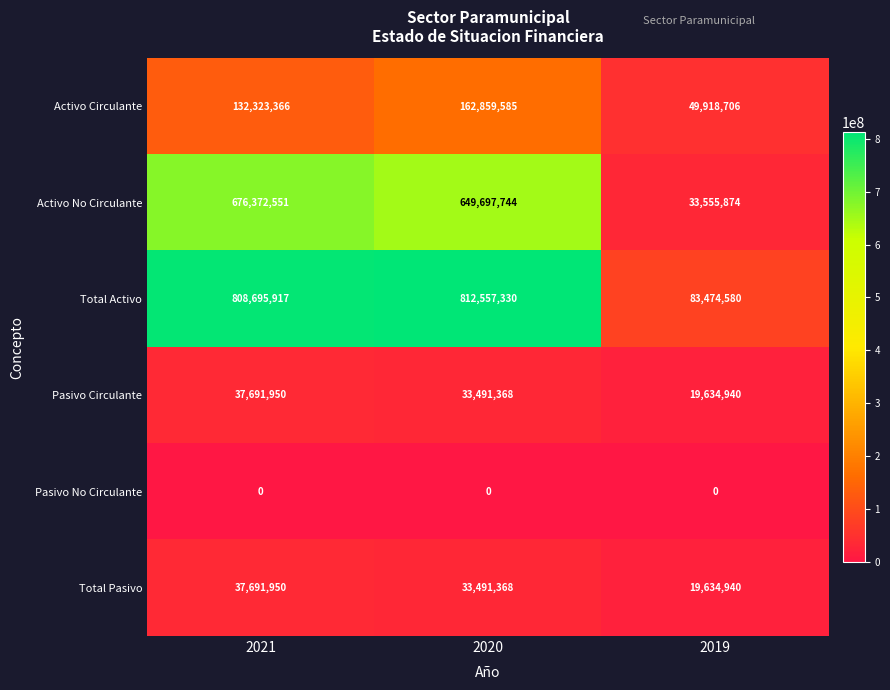

What is the total value across all series at 2021?

1692775734